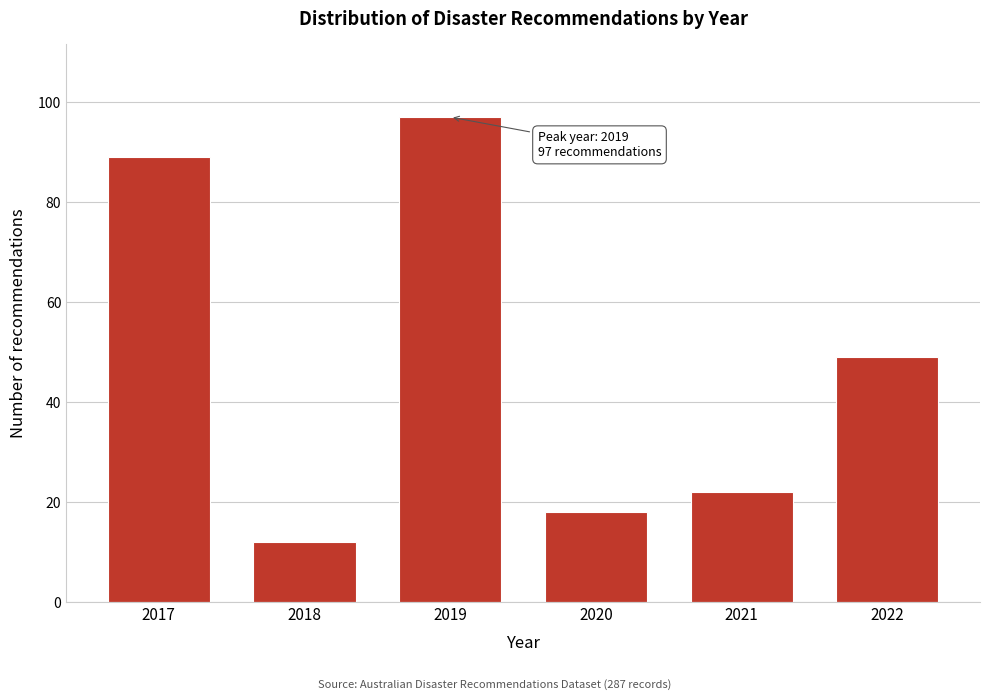

Reading left to right, what are all the values shown in this chart?

2017=89	2018=12	2019=97	2020=18	2021=22	2022=49